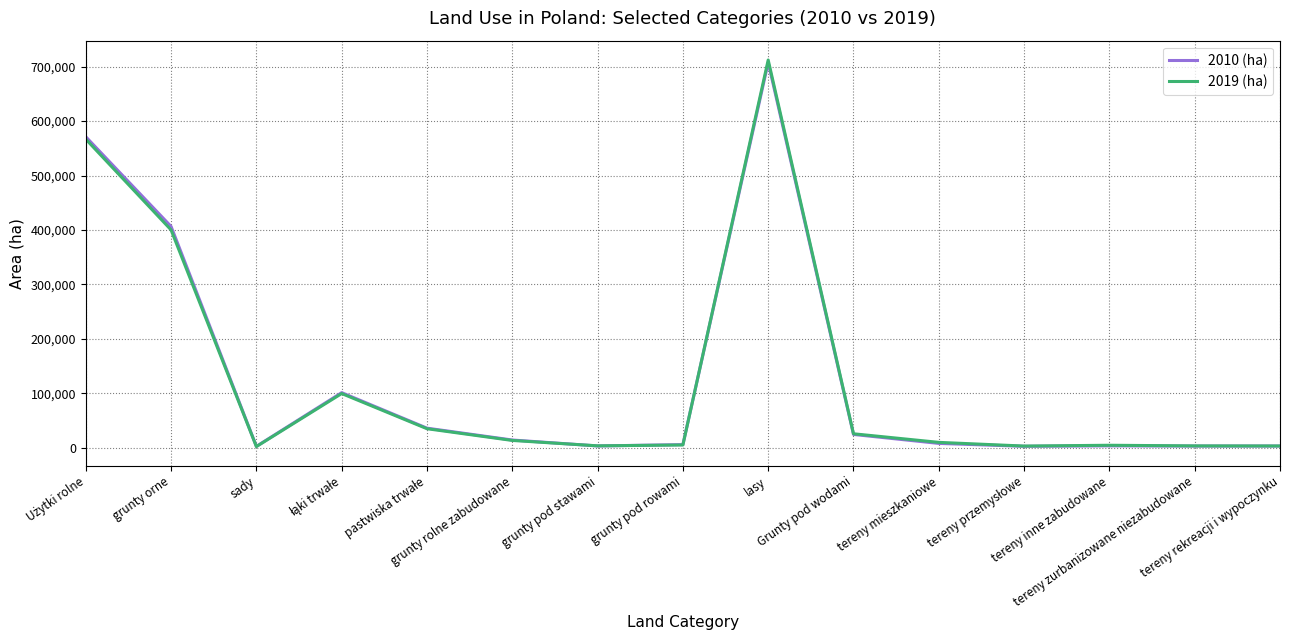

What is the difference between the maximum and minimum values in the 2010 (ha) series?

704757